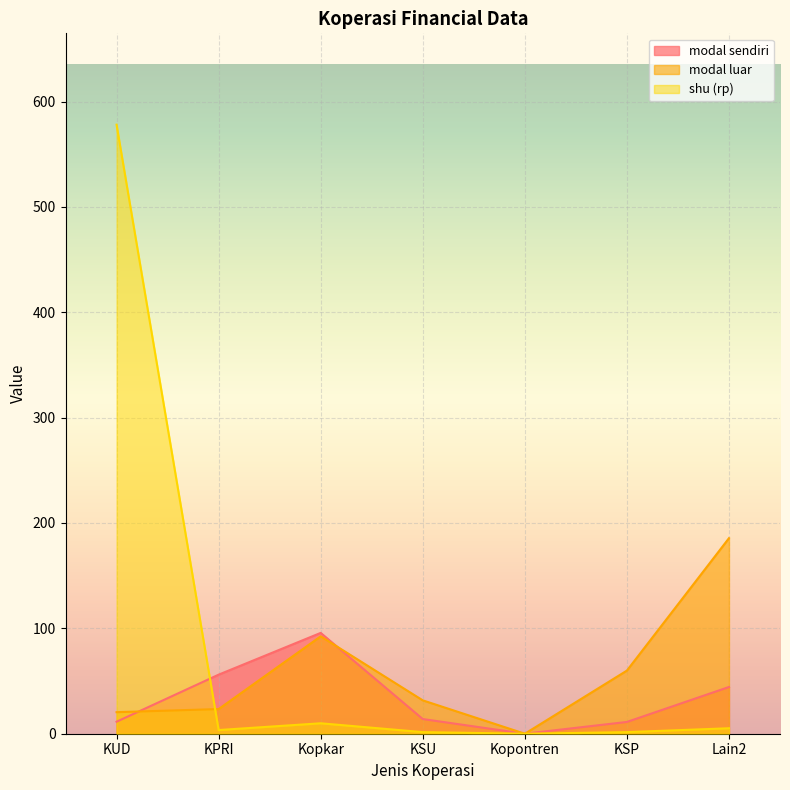

Between KSU and KSP, which series saw the biggest shift?

modal luar